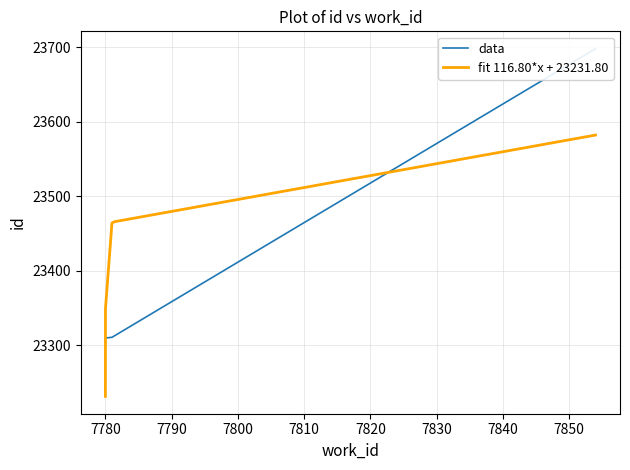

True or false: the data shows 40938 at 7854.

False